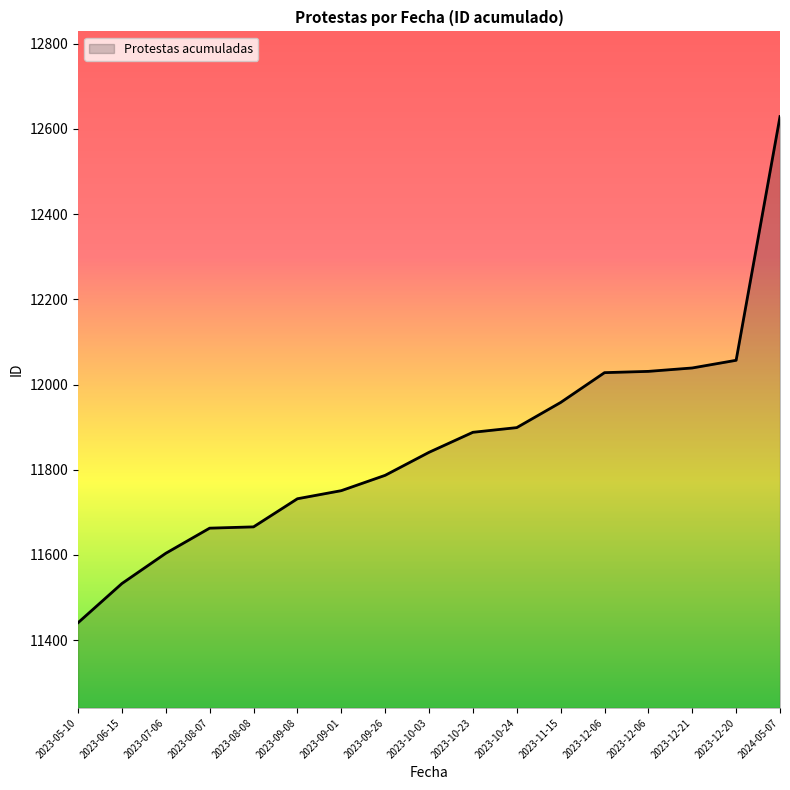

Between 2023-08-08 and 2023-12-20, which is larger?

2023-12-20